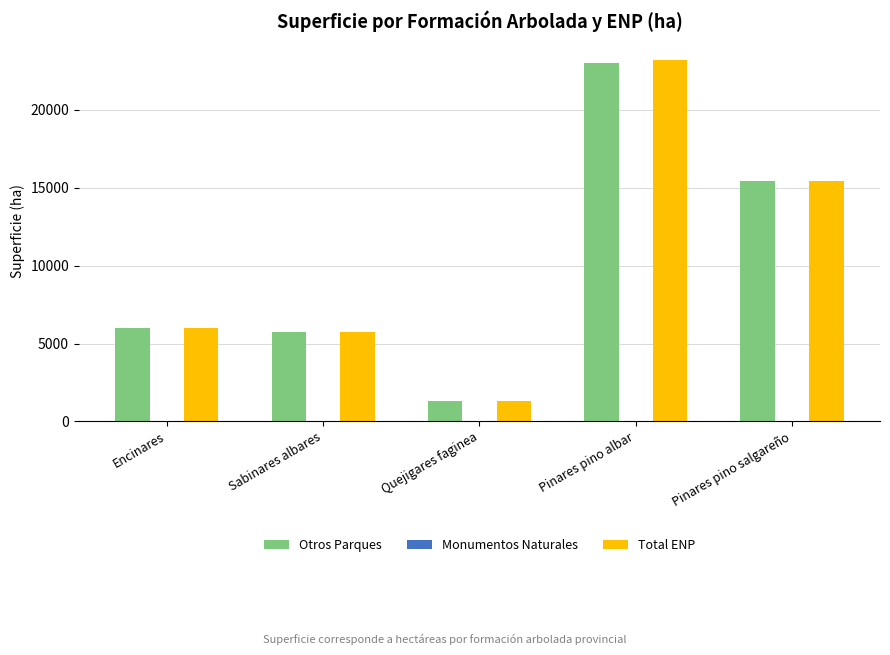

What is the sum of all Total ENP values?

51698.0